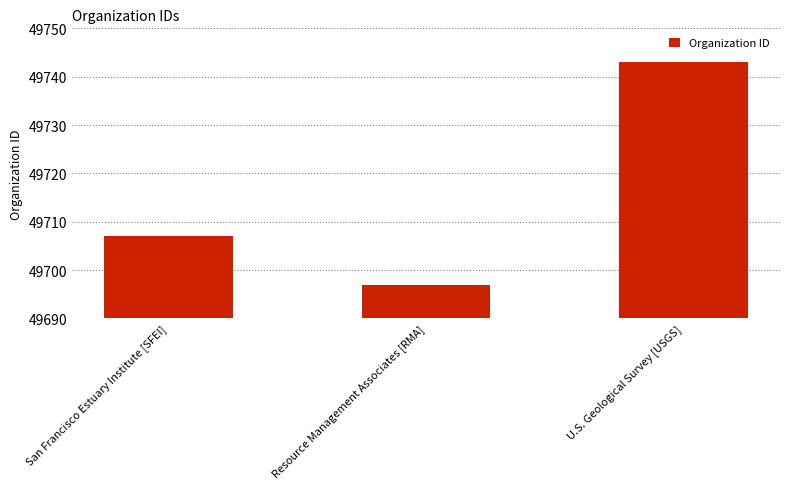

Reading left to right, what are all the values shown in this chart?

49707	49697	49743